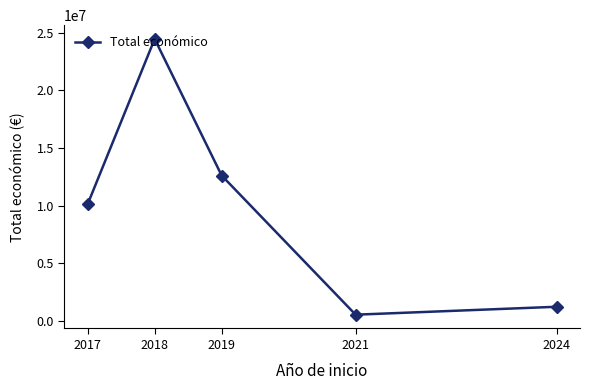

List the labels in order of value, largest first.

2018, 2019, 2017, 2024, 2021